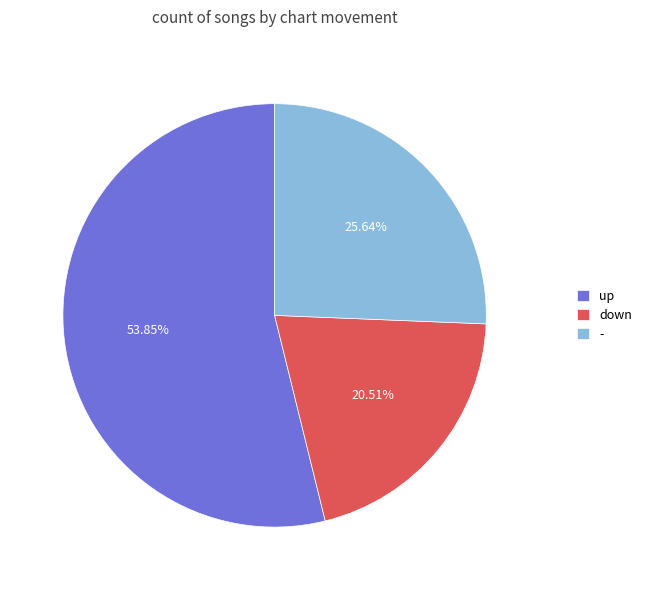

Between - and up, which is larger?

up